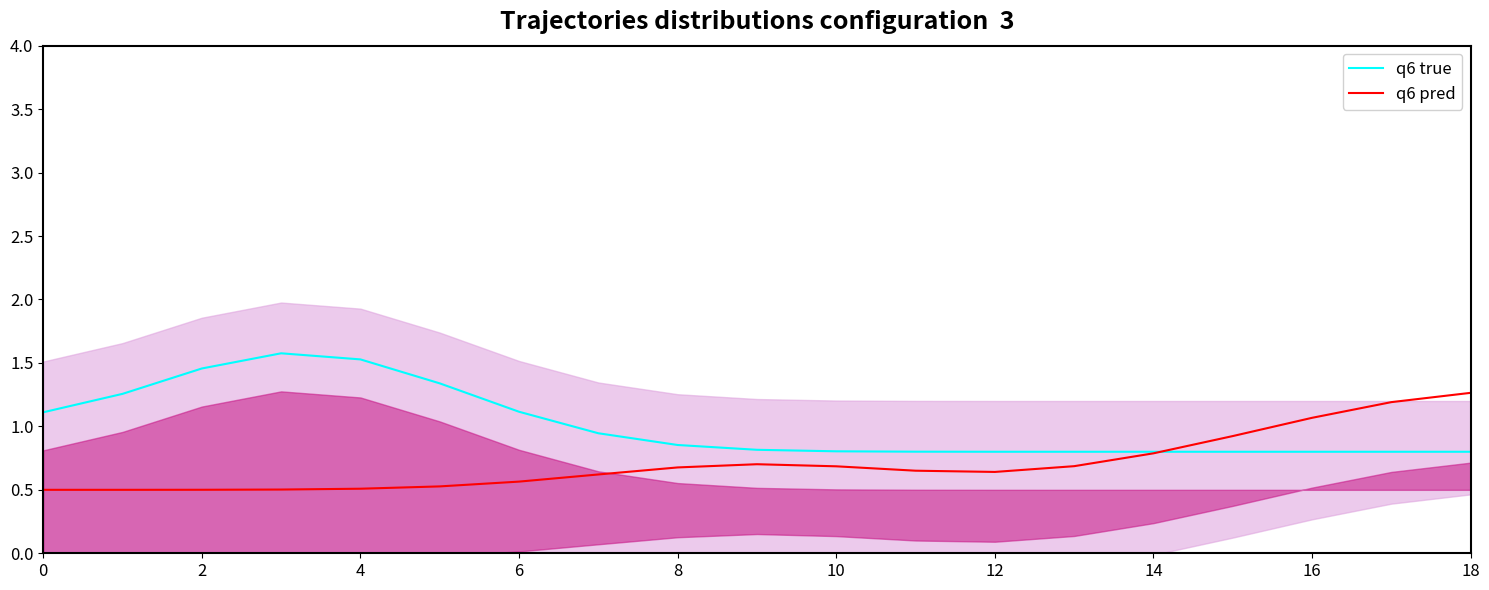

True or false: q6 pred has a value of 0.4 at 10.

False